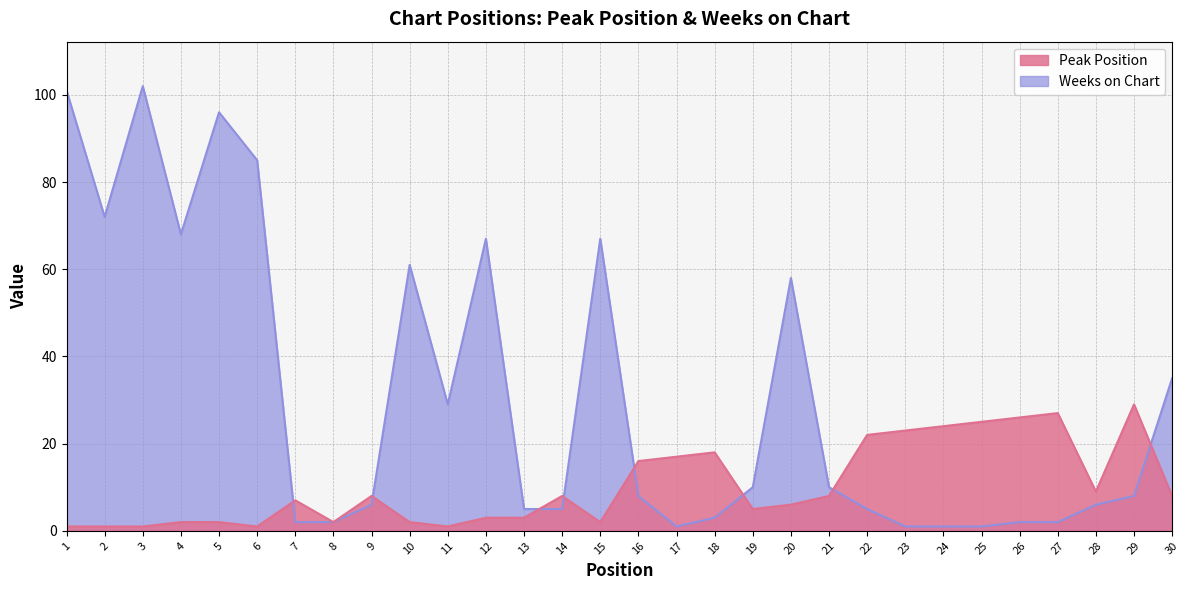

What is the value of the Weeks on Chart point at the 1st from the left?

101